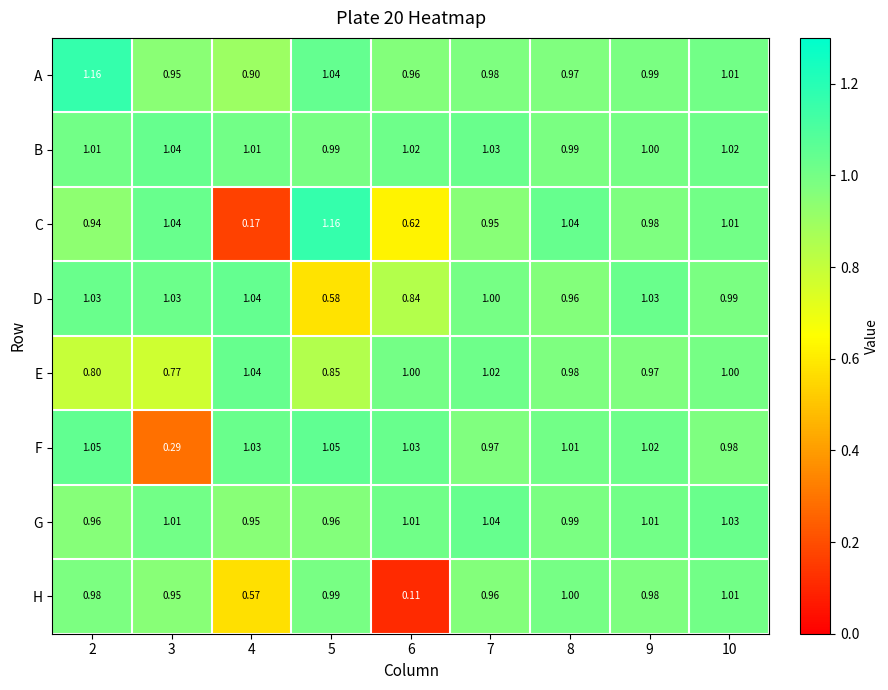

Which series has the widest spread of values?

C